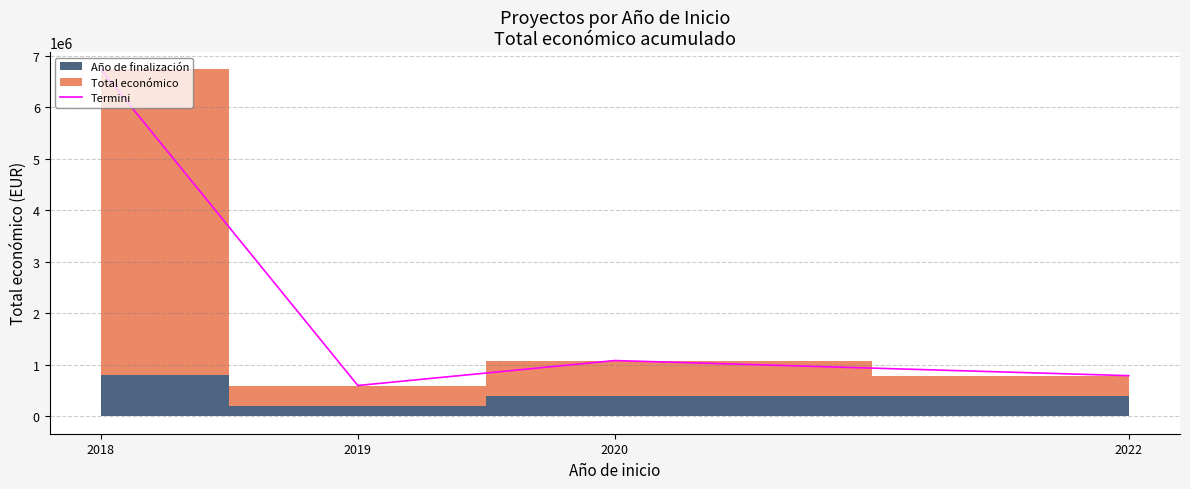

What is the difference between the maximum and second lowest values?

5946529